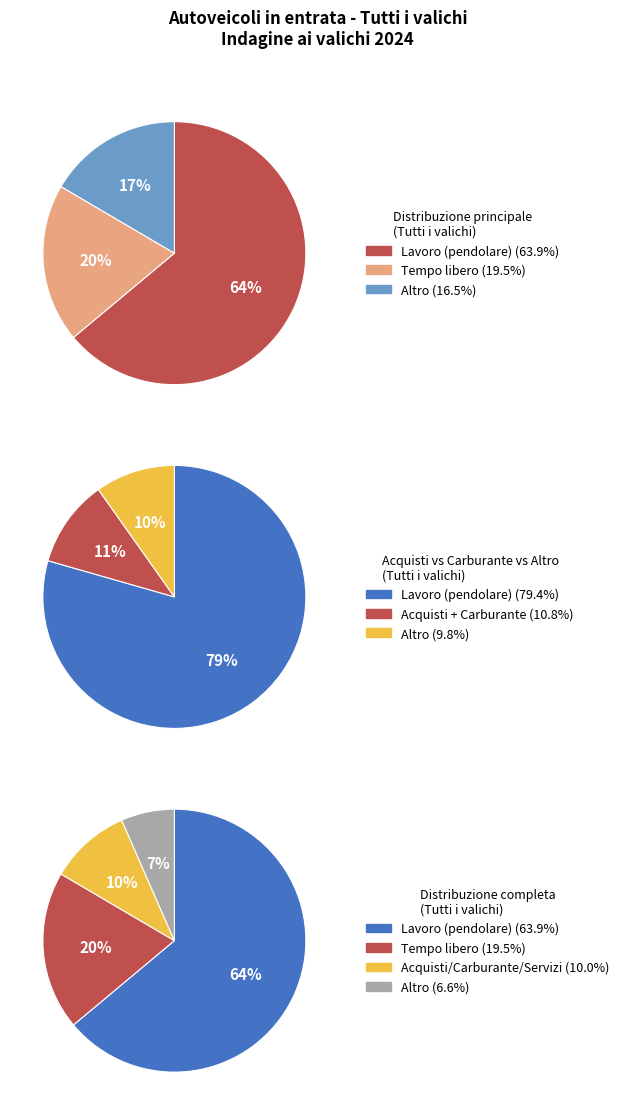

What portion of the pie excludes Tempo libero?

80.5%